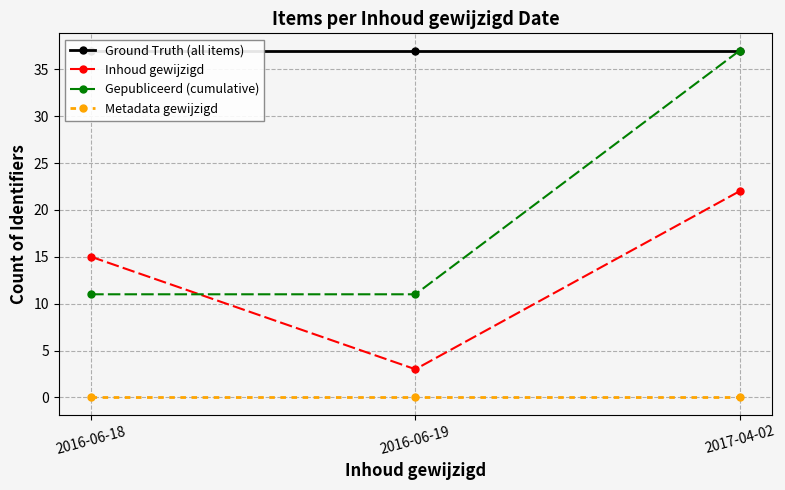

Which series has the largest range (max minus min)?

Gepubliceerd (cumulative)